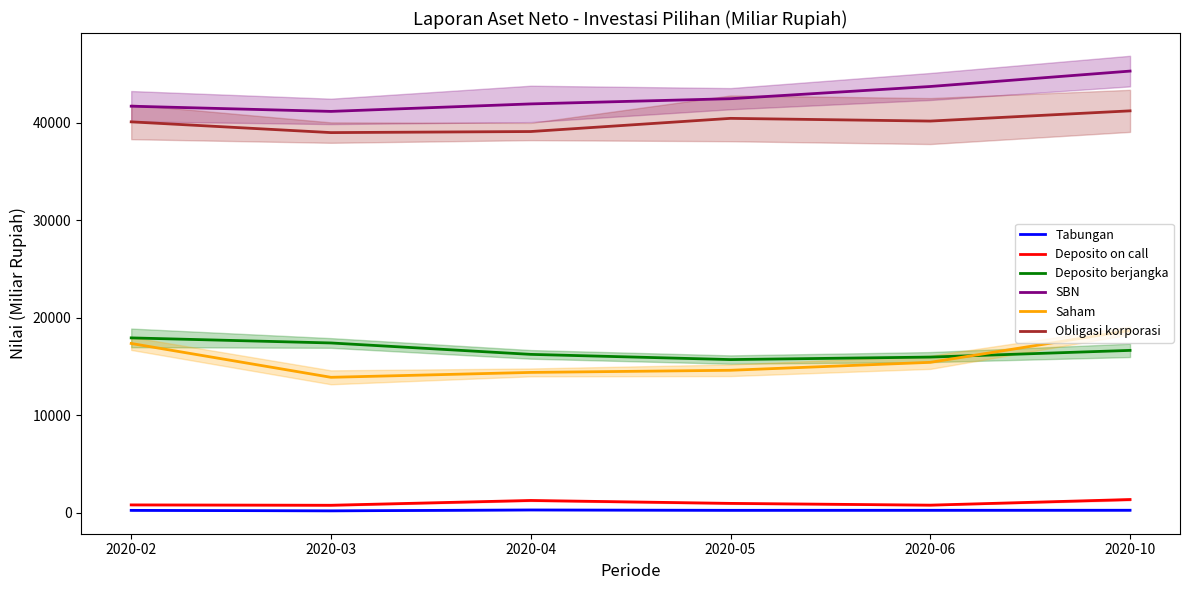

What is the total value across all series at 2020-10?

123533.9